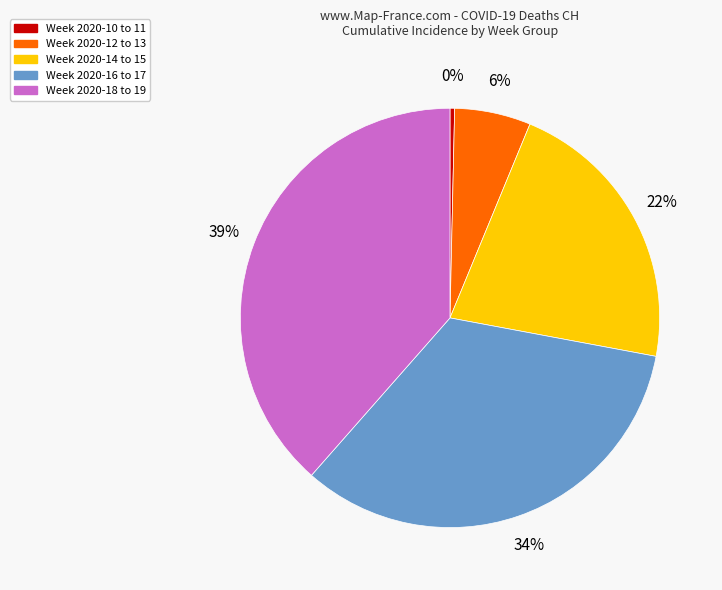

Is it true that Week 2020-16 to 17 is 44% of the pie?

False